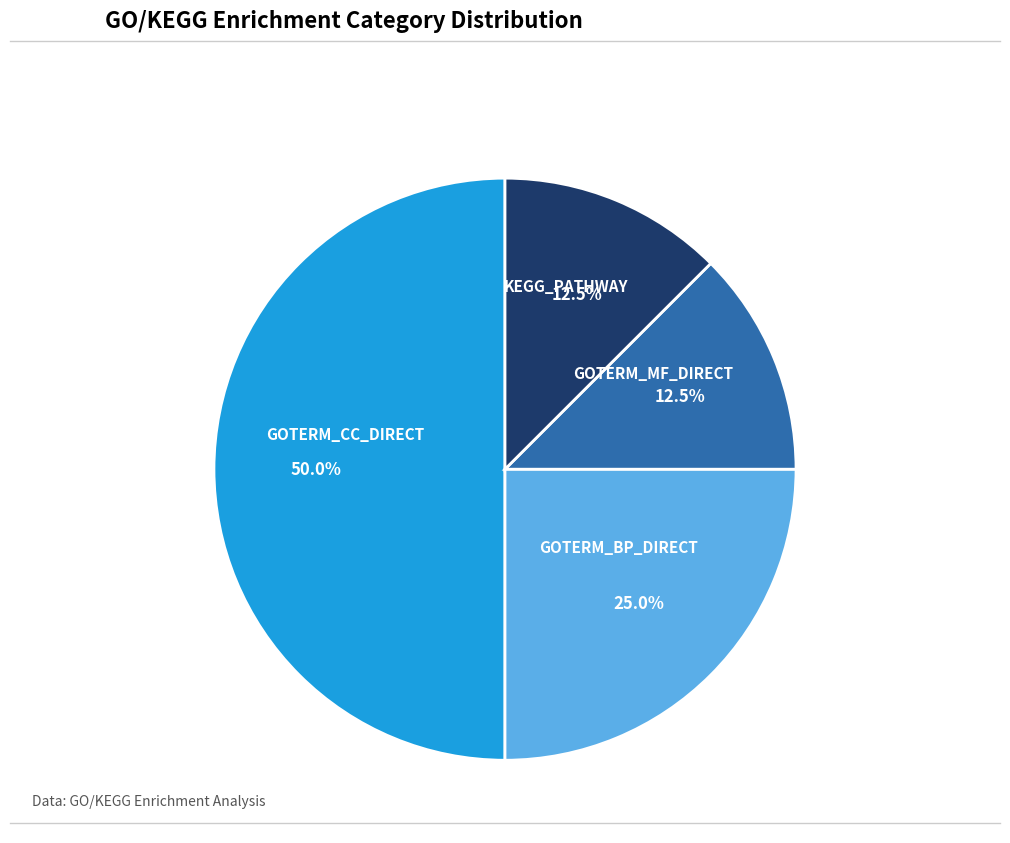

Is it true that GOTERM_BP_DIRECT is 11% of the pie?

False